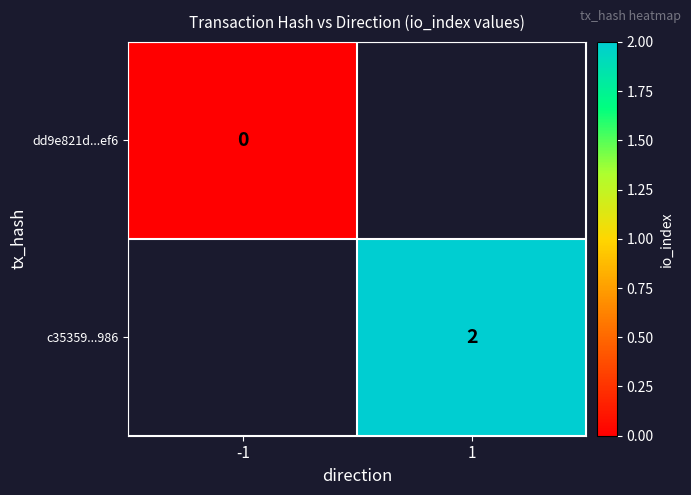

Read the c35359...986 value at 1.

2.0